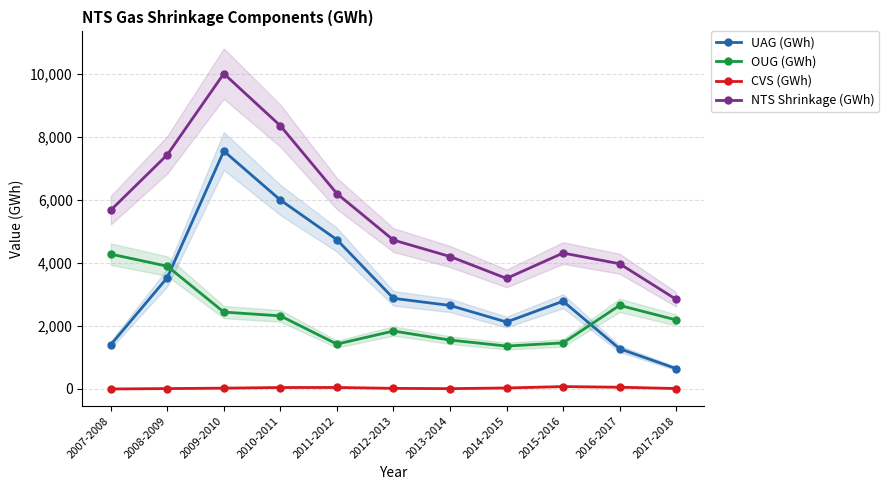

True or false: CVS (GWh) and OUG (GWh) cross at least once.

False